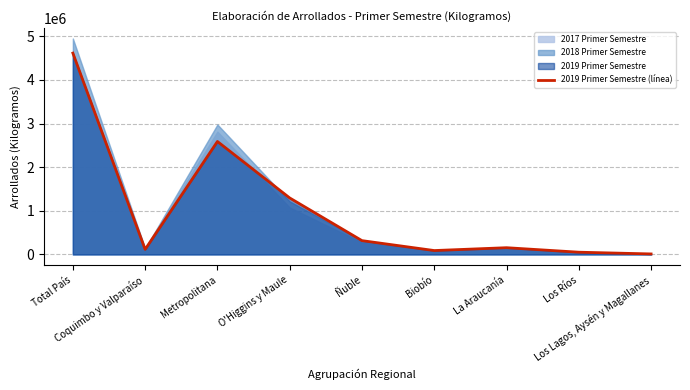

At which label does the data first exceed 153310?

Total País